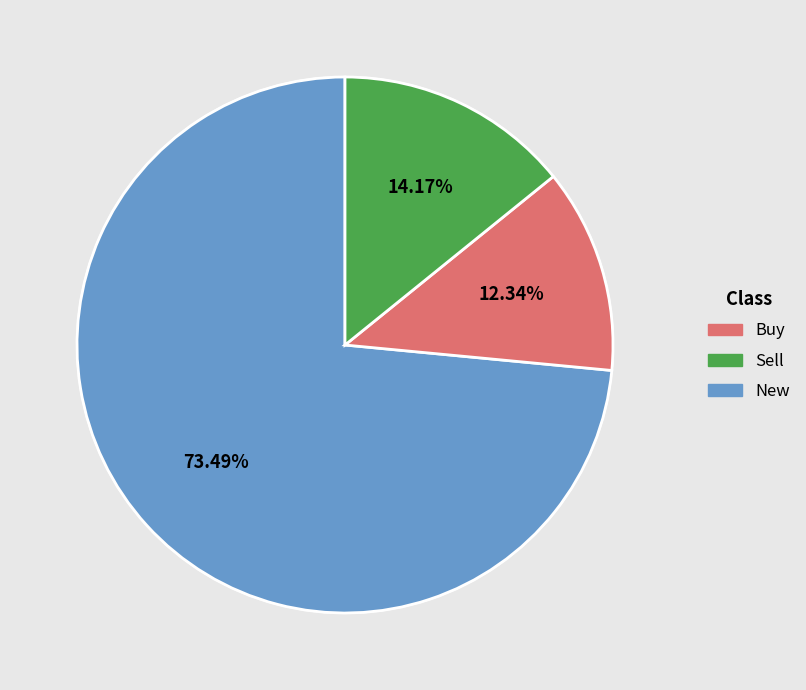

Does any single category account for the majority?

Yes